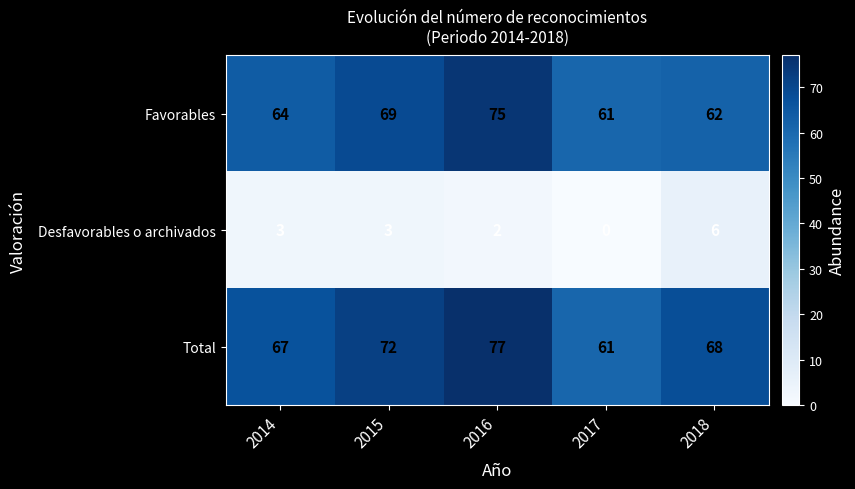

At which category is the sum across all series the highest?

2016